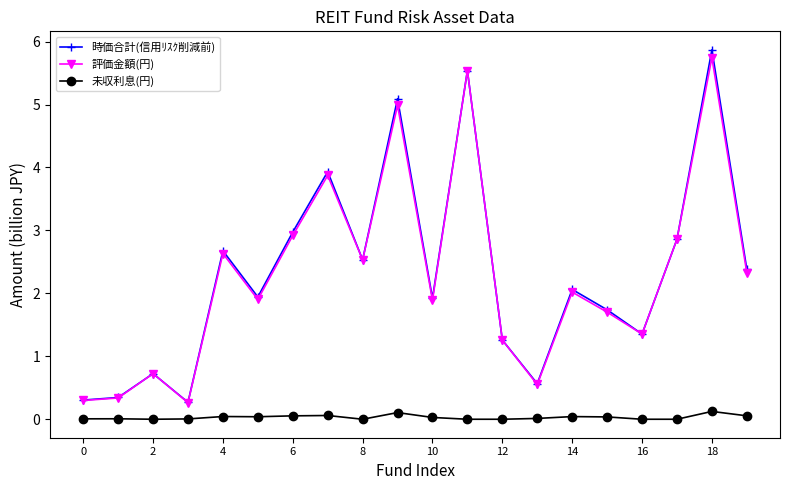

True or false: 評価金額(円) and 未収利息(円) cross at least once.

False